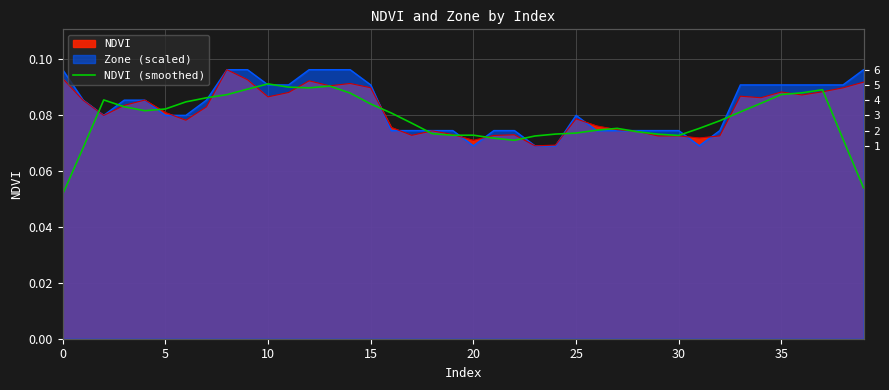

What is the average value?

0.1